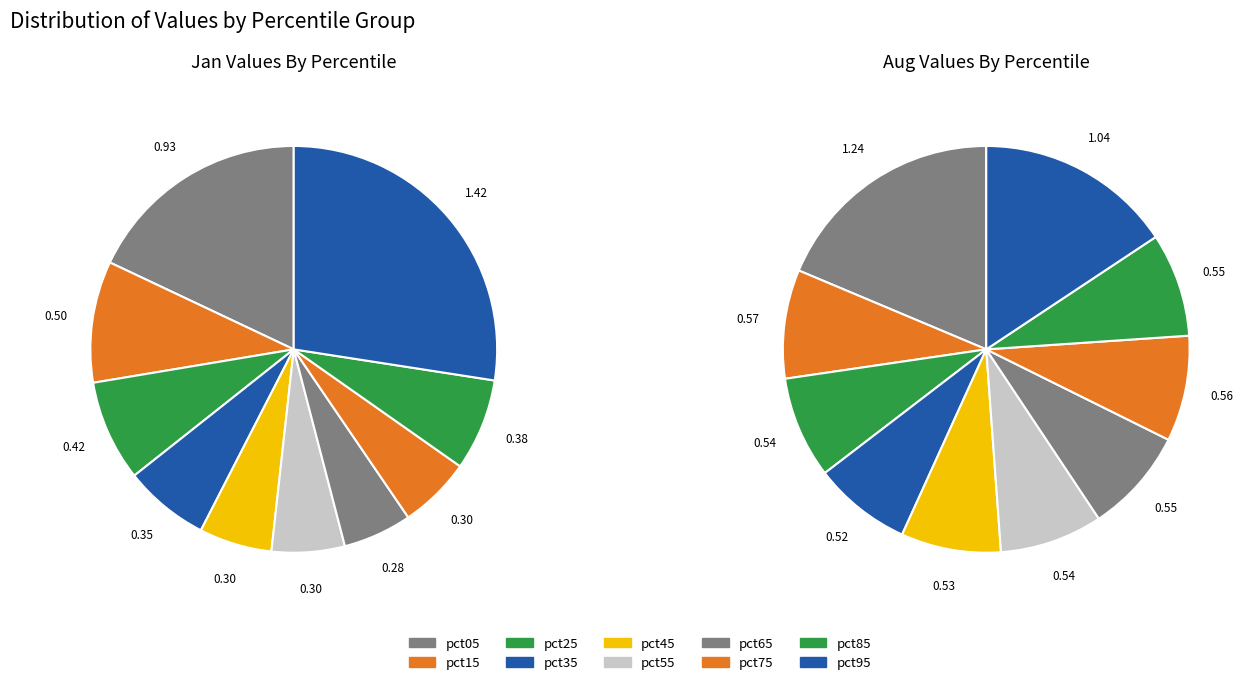

To the nearest percent, what is the combined percentage of 4 and 7?

12%